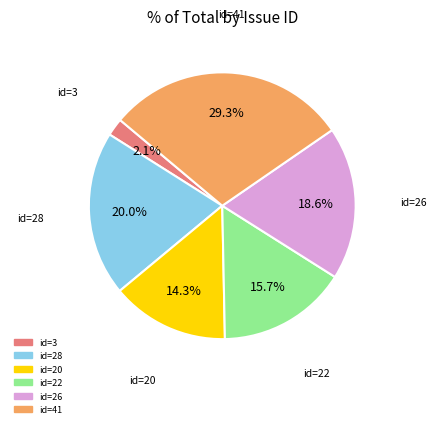

Does any single category account for the majority?

No